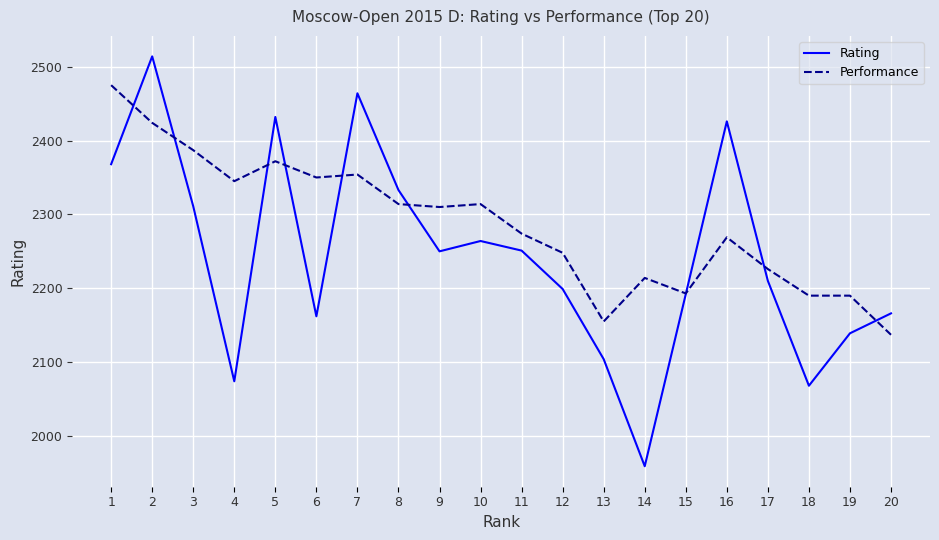

Which series has the widest spread of values?

Rating